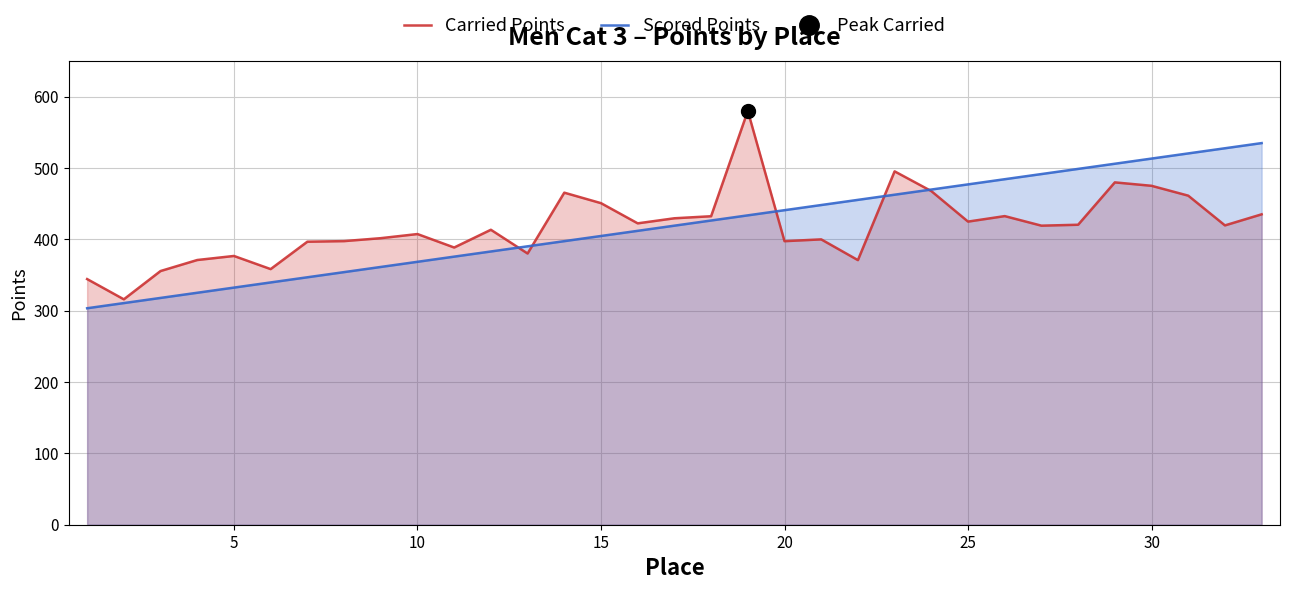

How many distinct data groups are displayed?

2